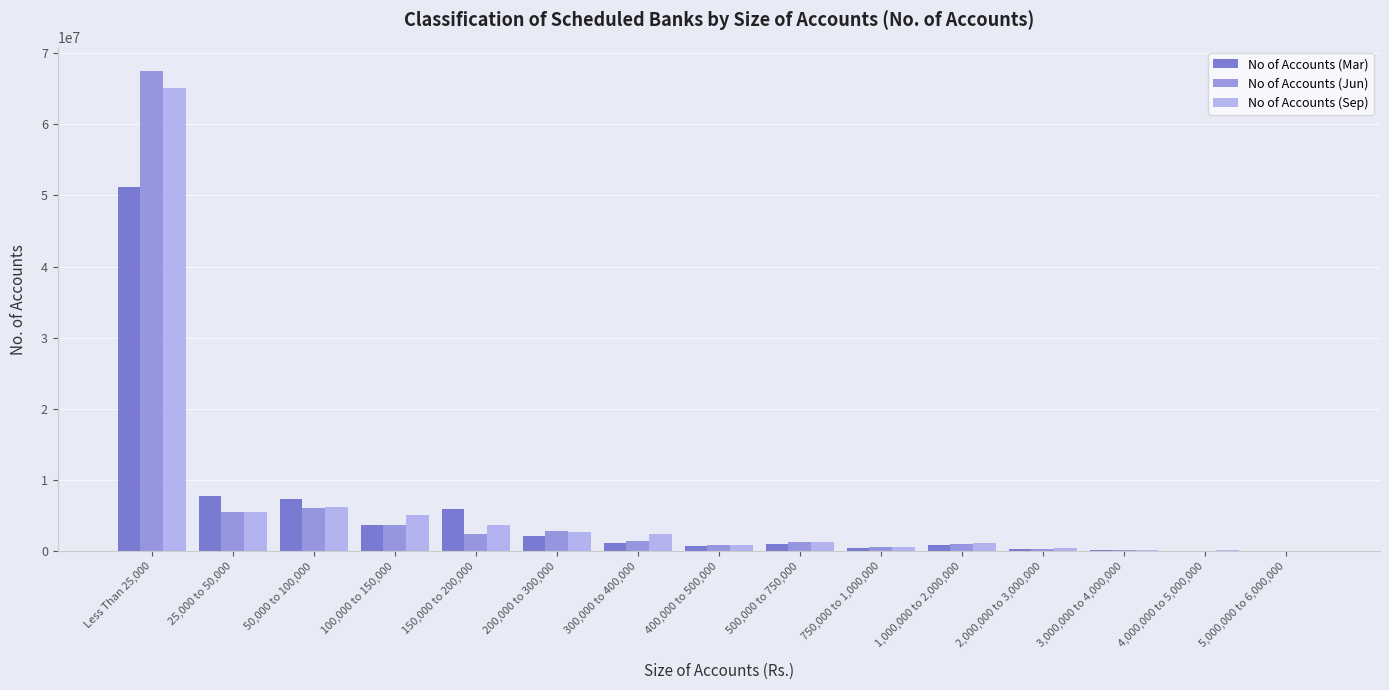

Which category has the highest value across all series?

Less Than 25,000